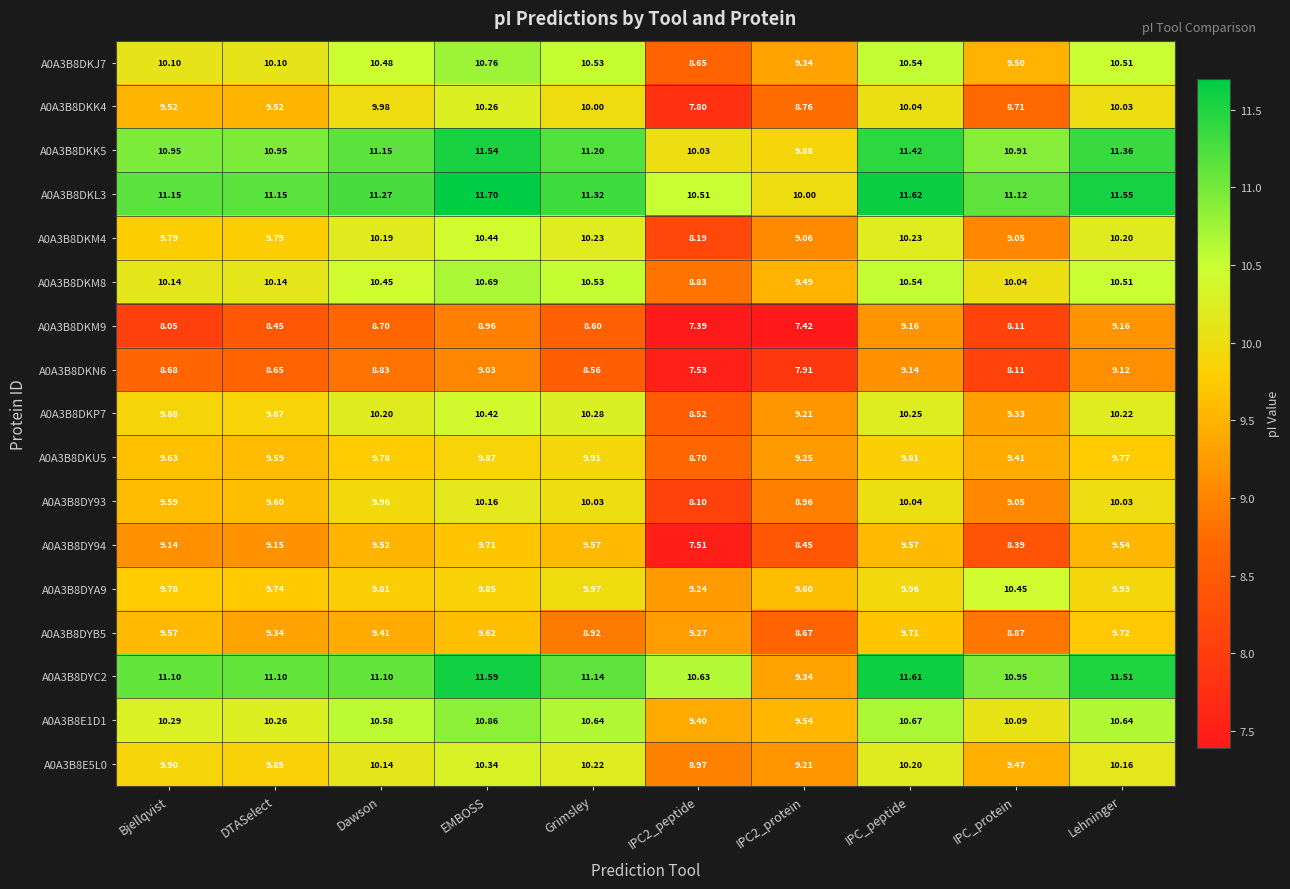

At which category does the chart reach its peak across all series?

EMBOSS